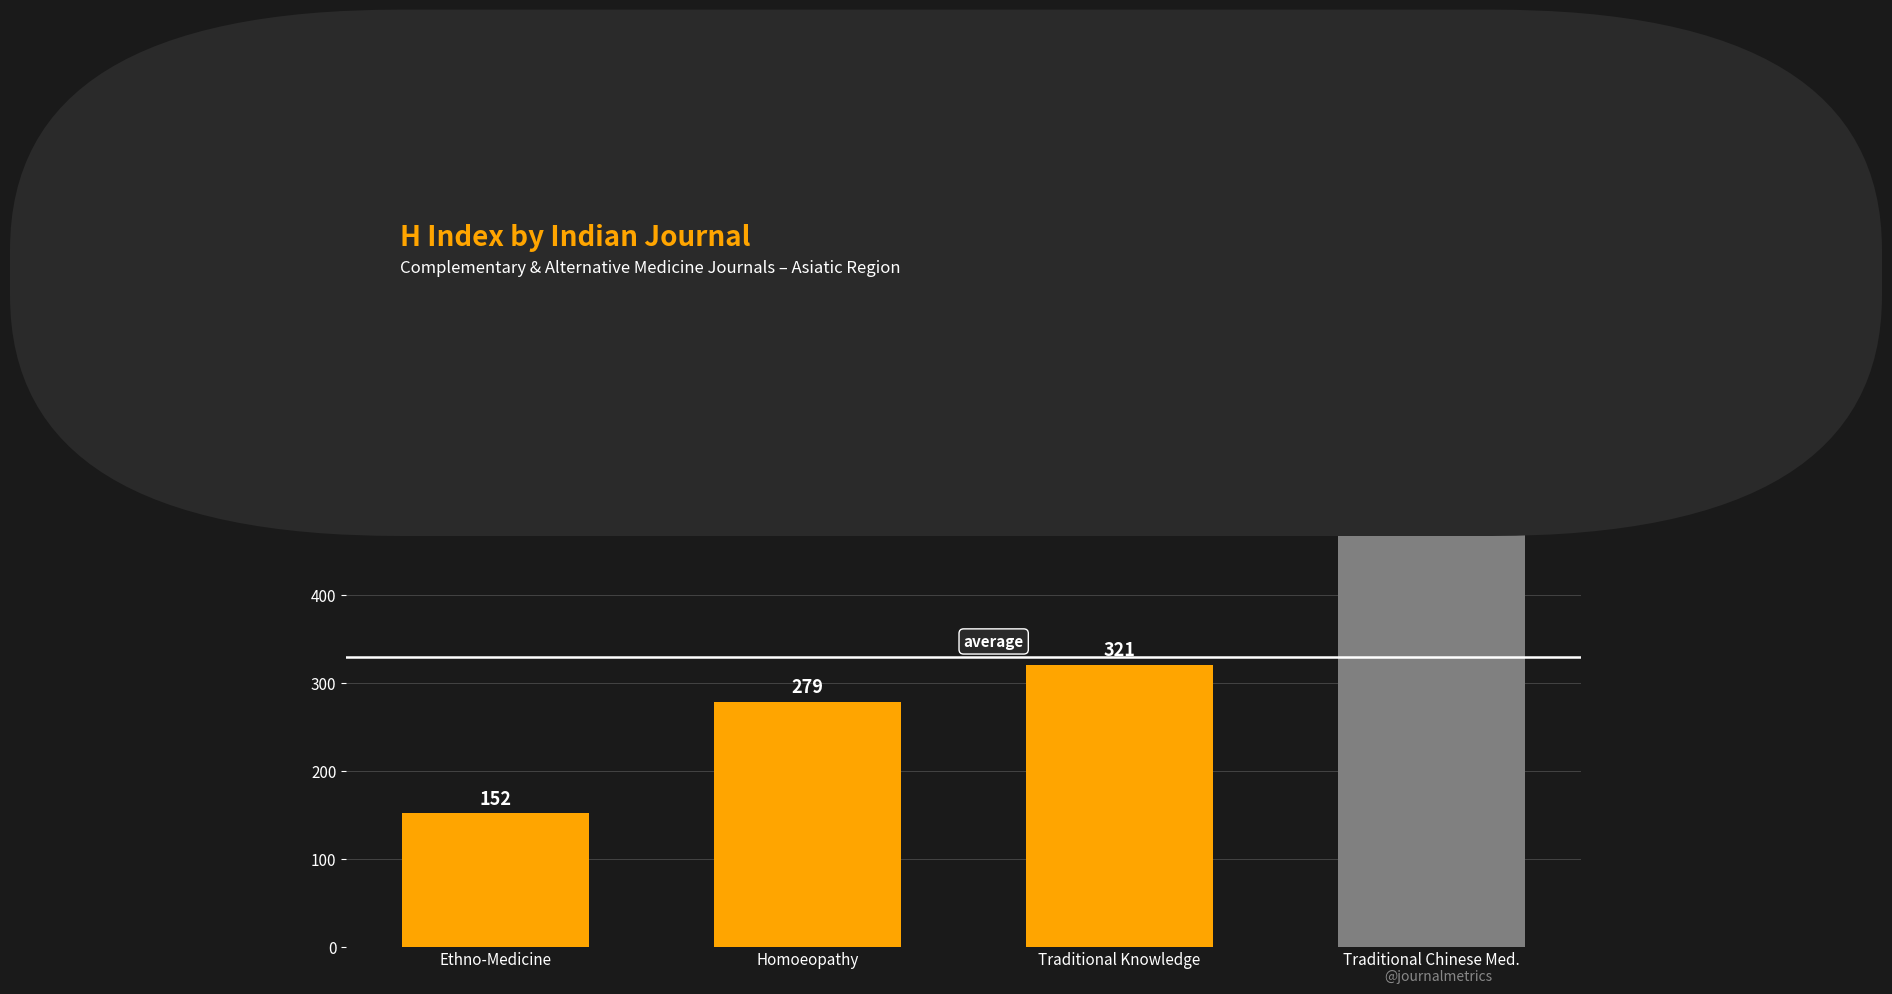

Between Homoeopathy and Traditional Chinese Med., which is larger?

Traditional Chinese Med.